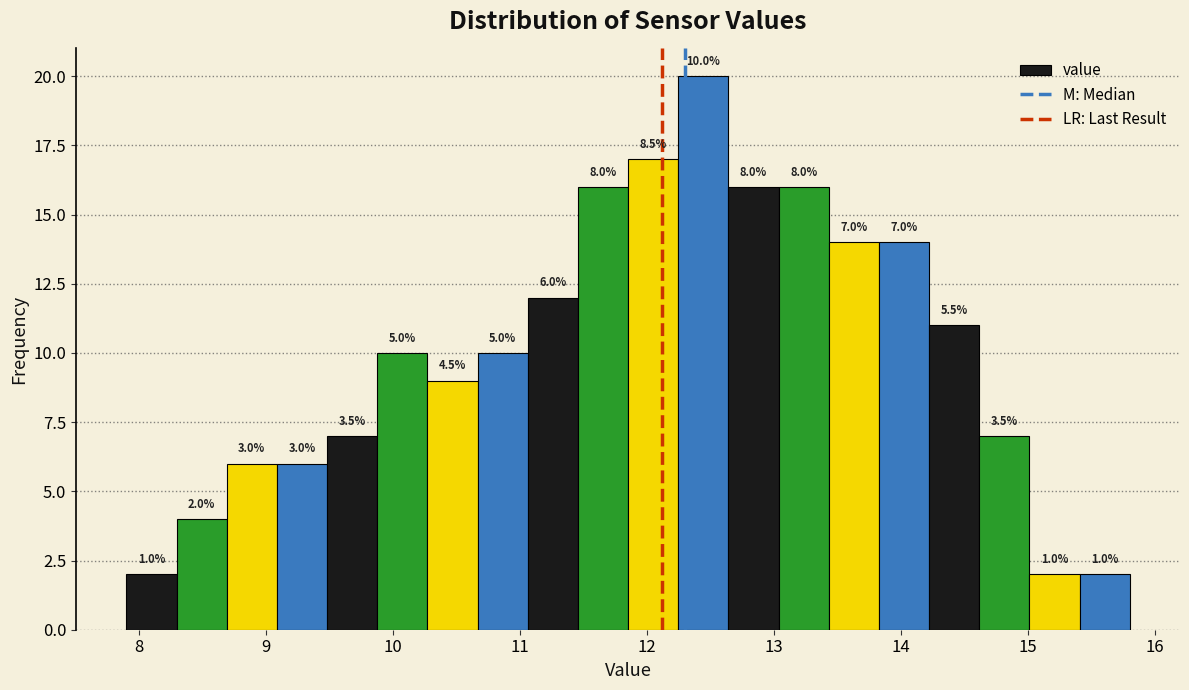

Read against the x-axis, roughly where is the centre of the tallest bar?

12.4